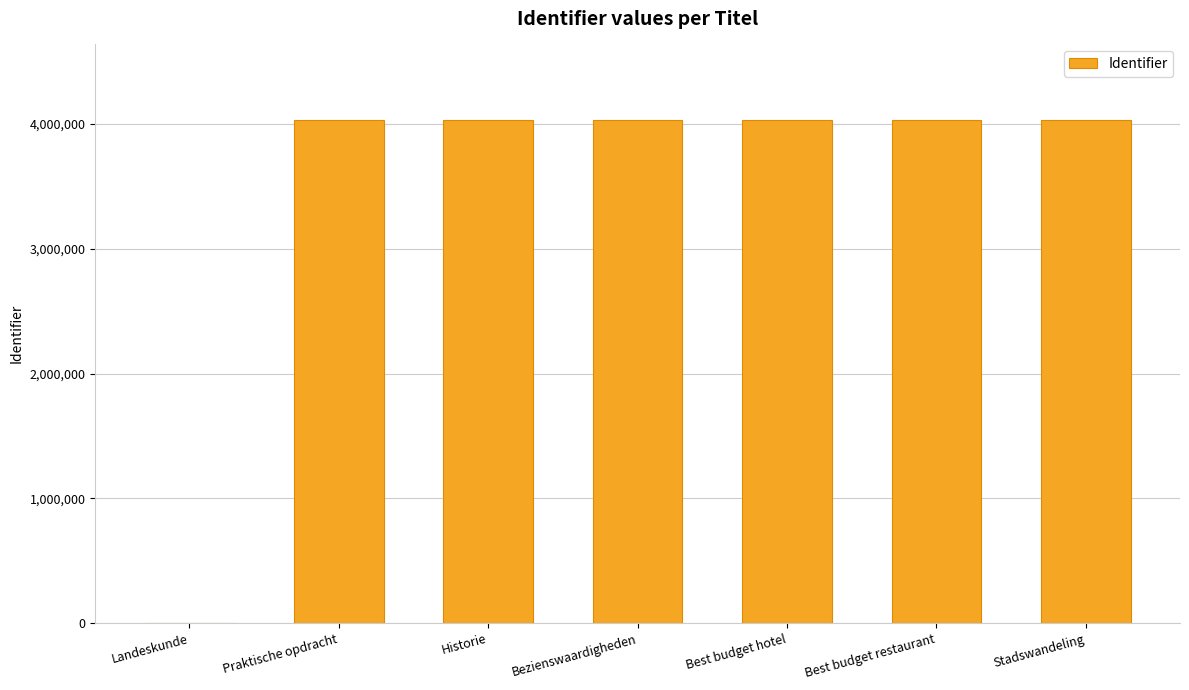

True or false: the data shows 2131322 at Landeskunde.

False